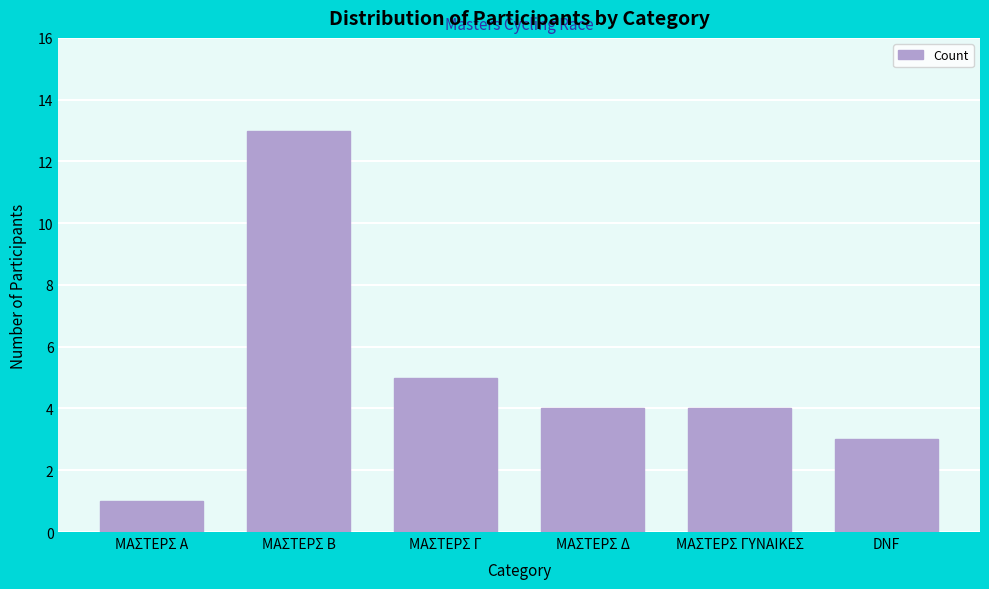

Reading left to right, list all the values displayed in this chart.

ΜΑΣΤΕΡΣ Α=1	ΜΑΣΤΕΡΣ Β=13	ΜΑΣΤΕΡΣ Γ=5	ΜΑΣΤΕΡΣ Δ=4	ΜΑΣΤΕΡΣ ΓΥΝΑΙΚΕΣ=4	DNF=3